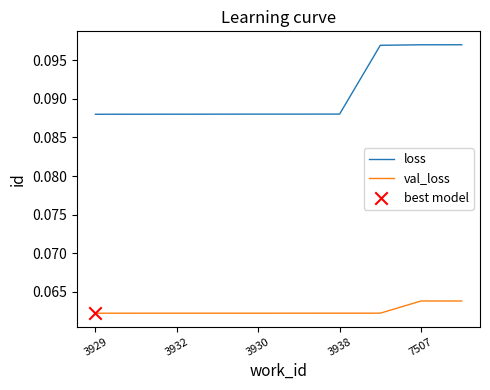

Which series has the largest total across all categories?

loss